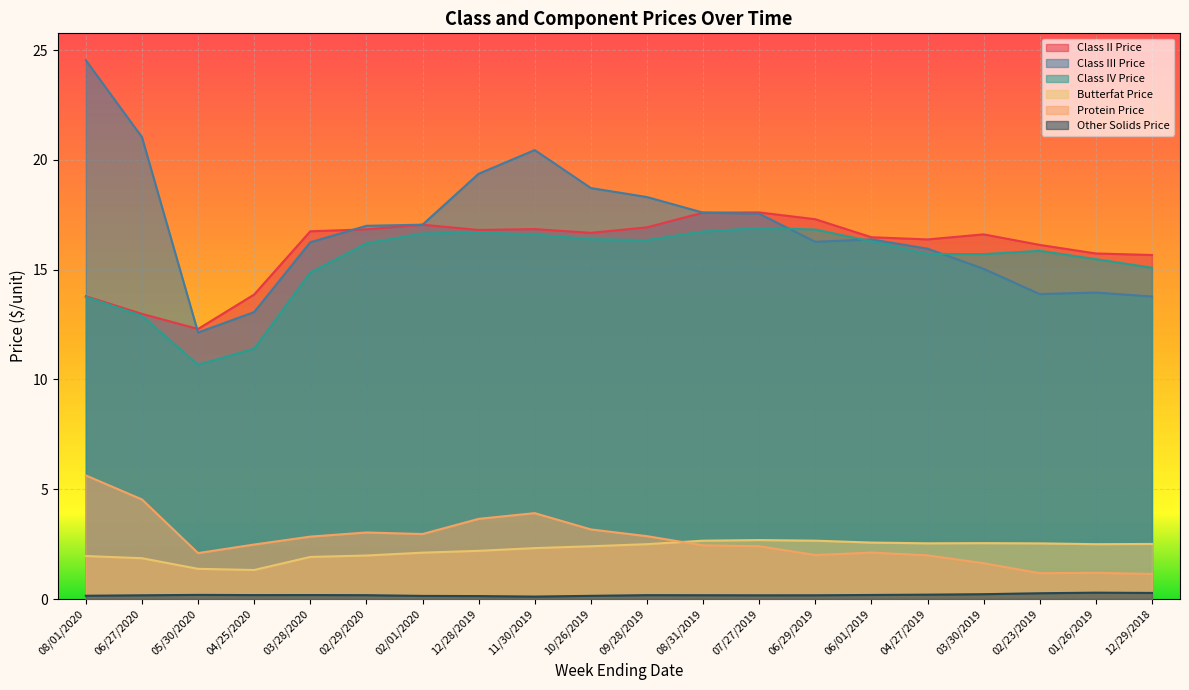

Is the value of Other Solids Price at 09/28/2019 greater than the value of Protein Price at 02/01/2020?

No